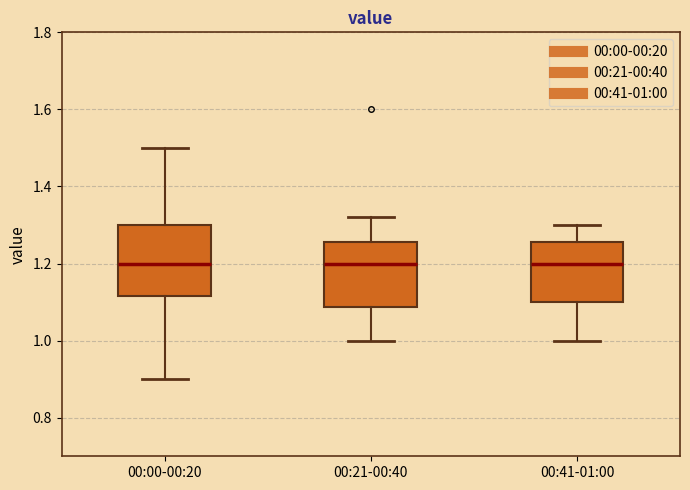

Where does the upper whisker of the box for 00:41-01:00 end on the y-axis? The values are not printed on the chart, so give them approximately, as read against the axis.

1.30